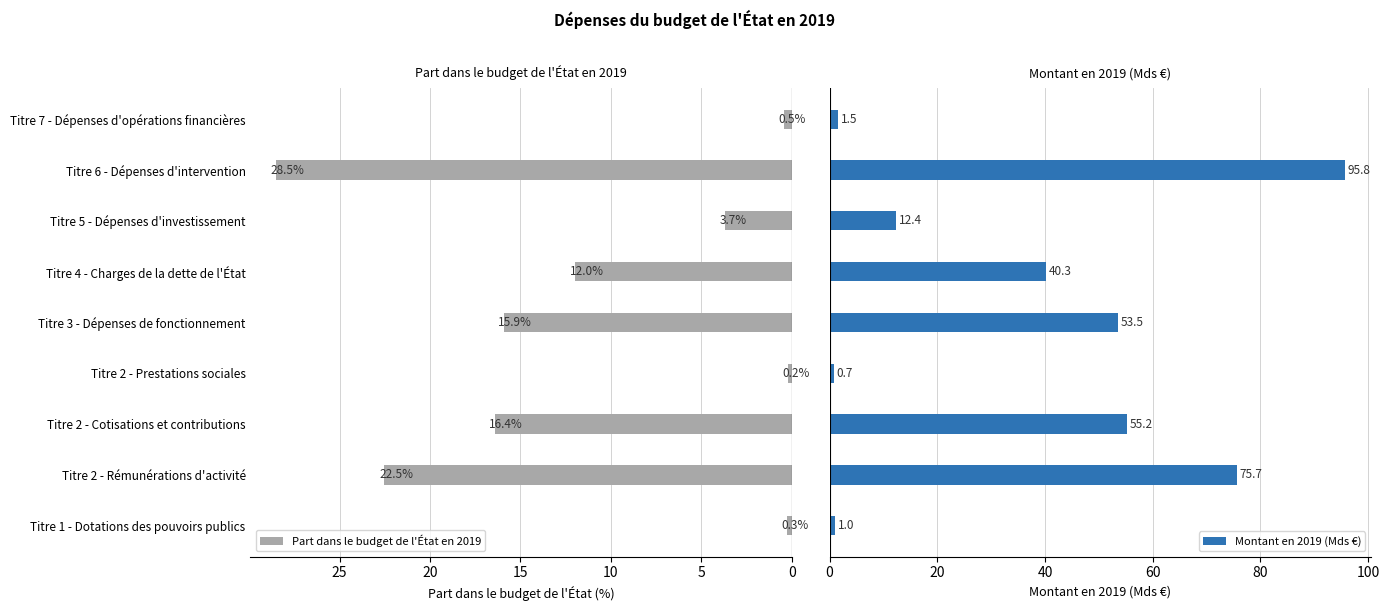

True or false: Part dans le budget de l'État en 2019 has a value of 5.5 at Titre 5 - Dépenses d'investissement.

False